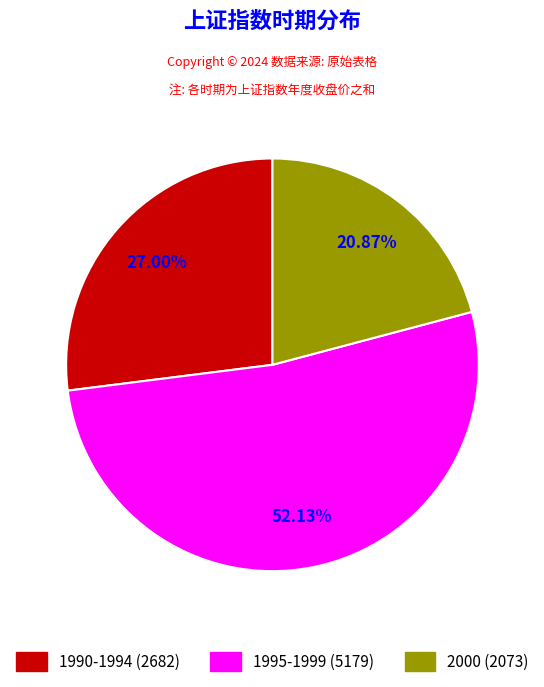

Is there any slice that represents more than half of the pie?

Yes